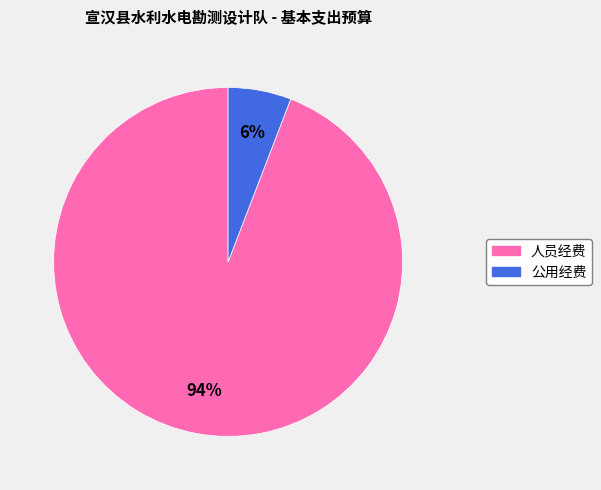

Count the number of slices in the pie.

2